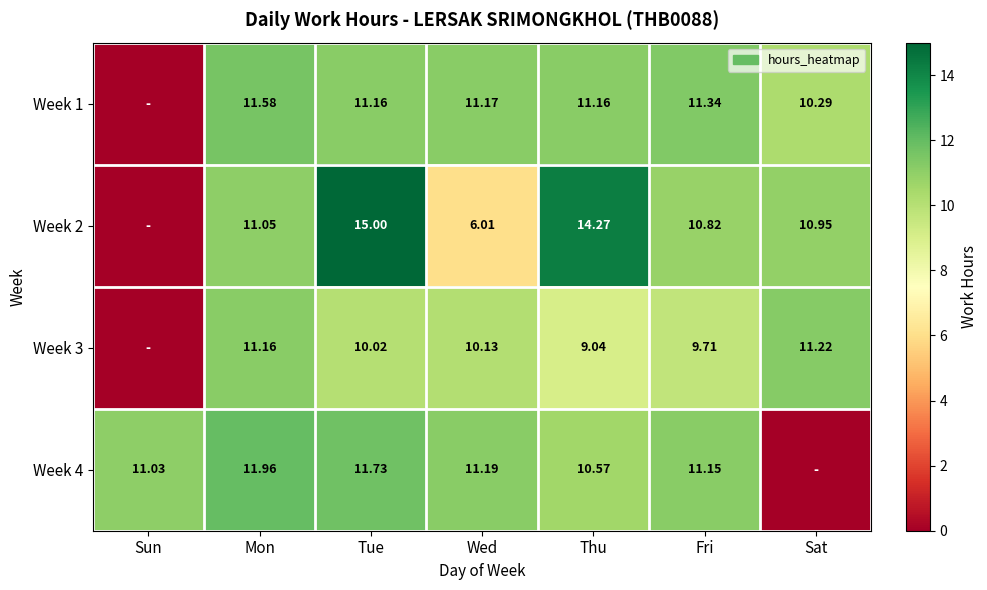

What is the difference between the maximum and minimum values in the Week 2 series?

15.0